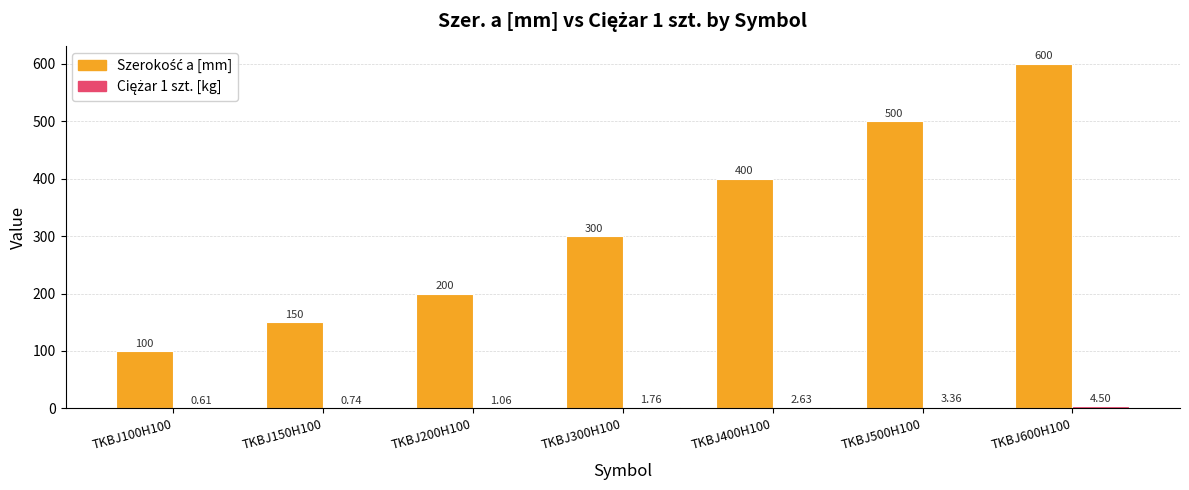

At which category is the sum across all series the highest?

TKBJ600H100